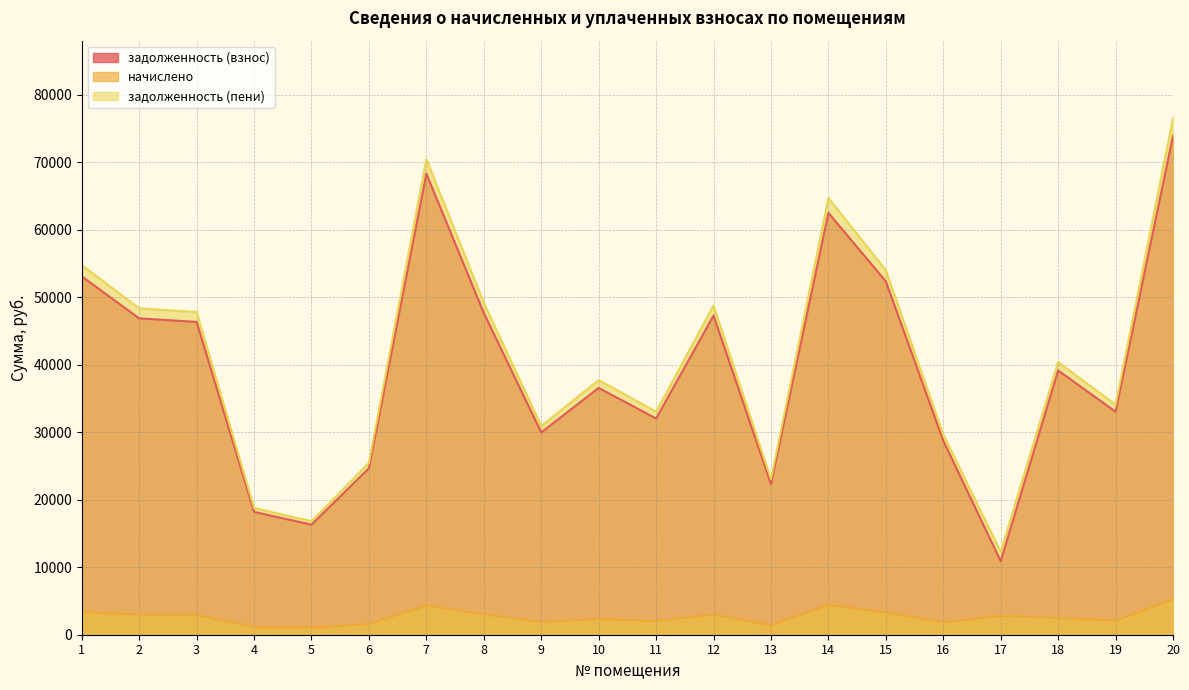

At how many categories does at least one series exceed 33017?

13